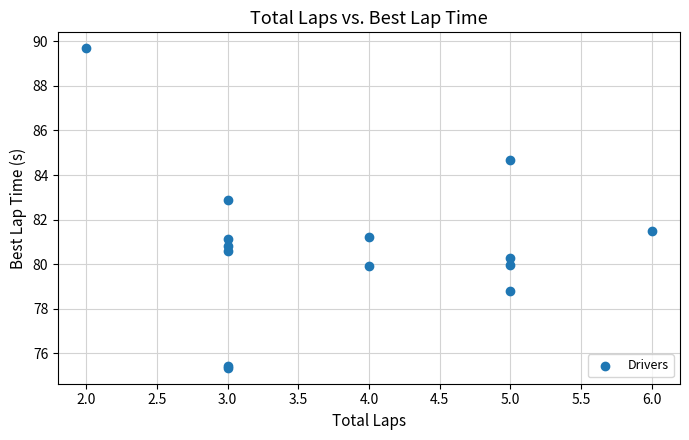

What Y value in the scatter plot is closest to 82?

81.5